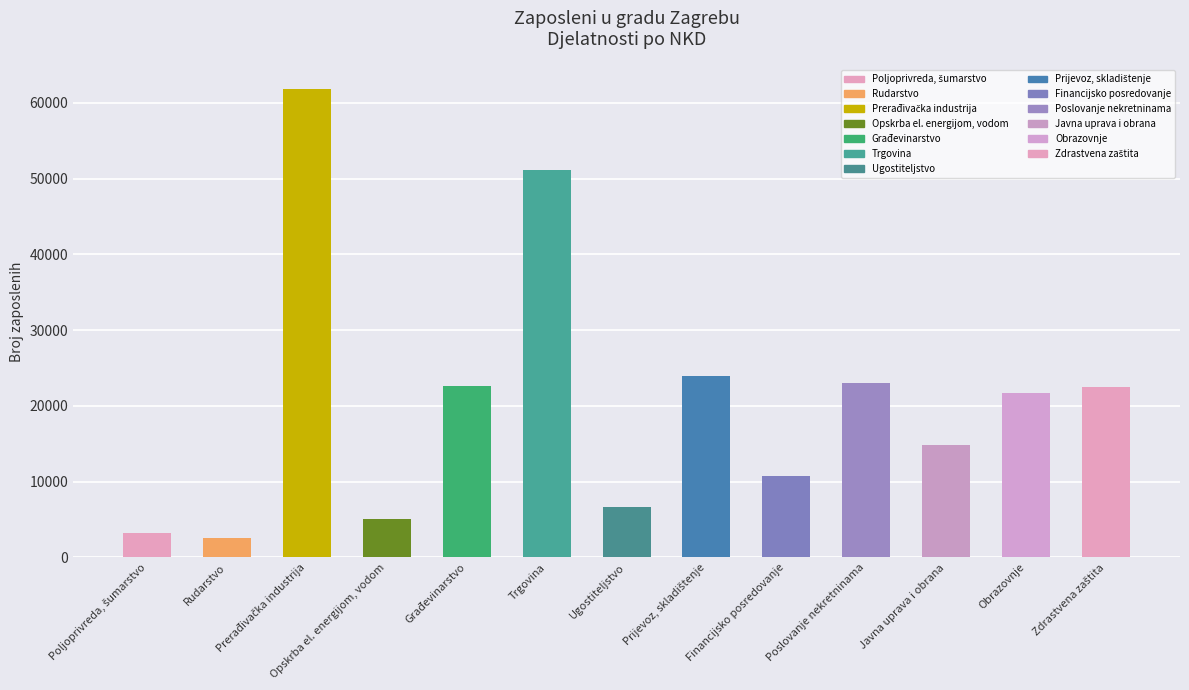

Is it true that the value at Rudarstvo is 2546?

True